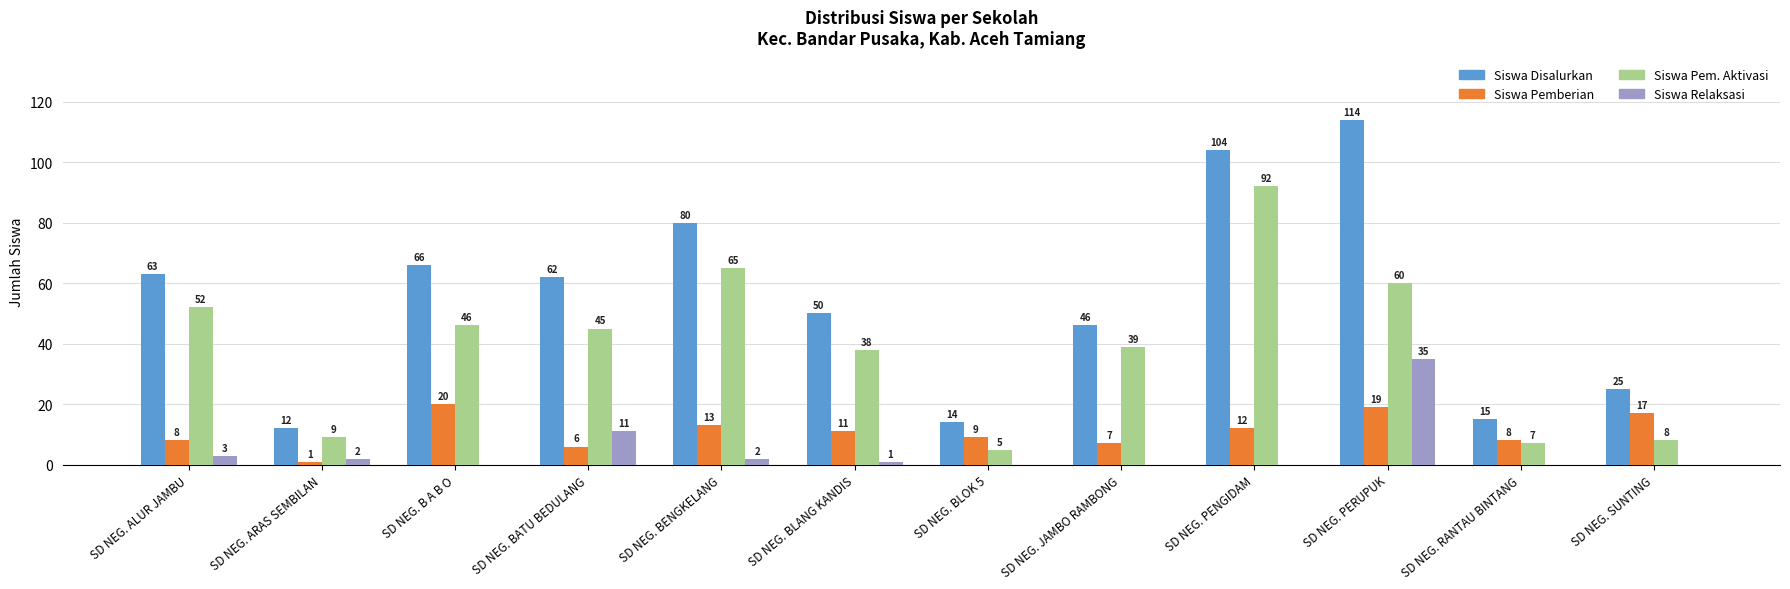

What is the sum of the Siswa Disalurkan values at SD NEG. RANTAU BINTANG and SD NEG. SUNTING?

40